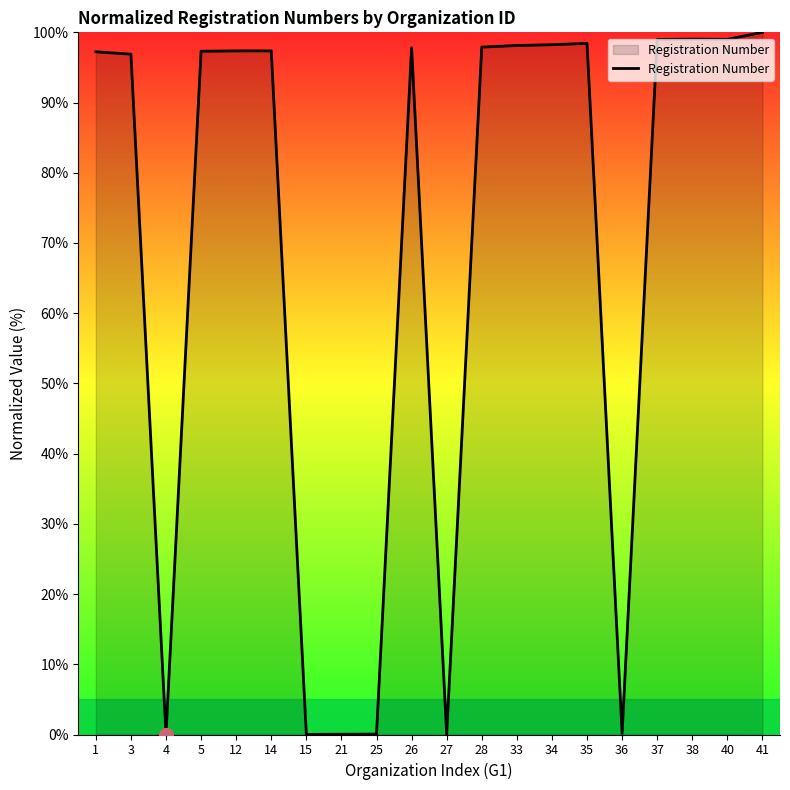

The value at 4 is 0.0. True or false?

True